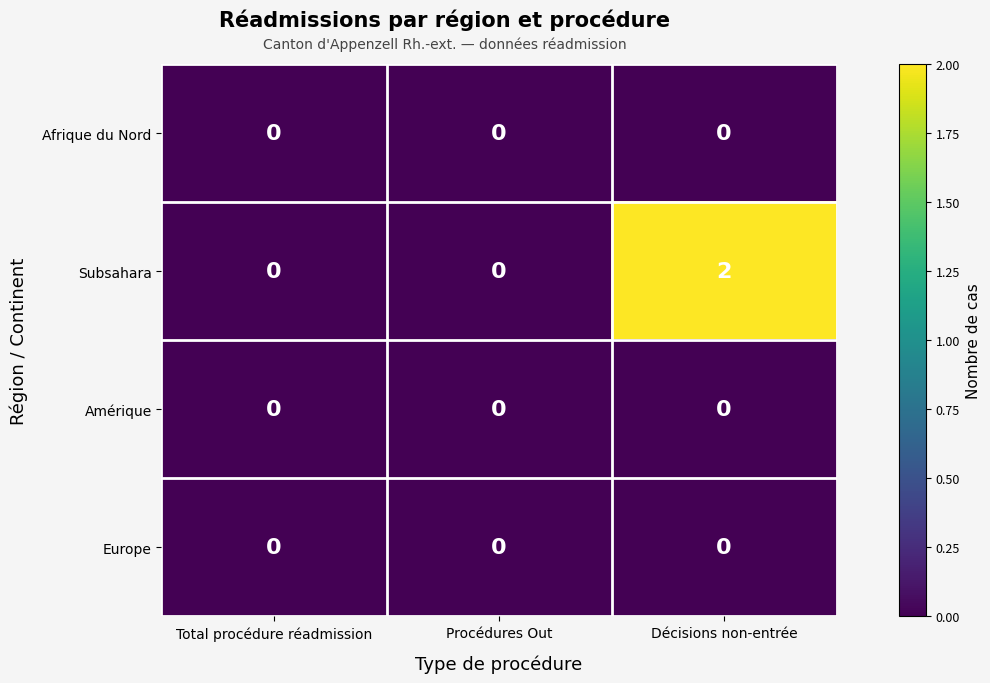

How many data points does each series have?

3